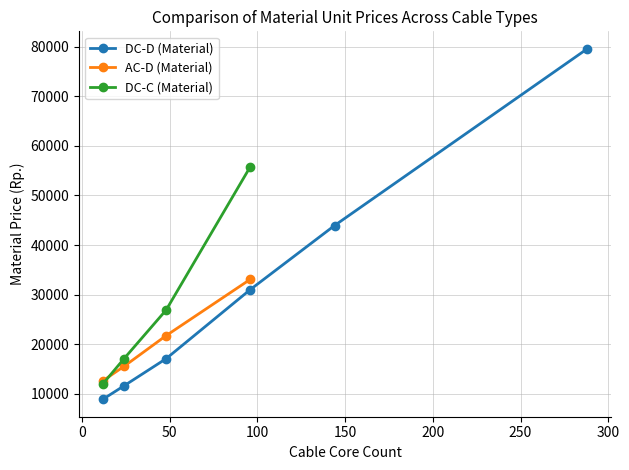

True or false: DC-D (Material) has more than 2 points higher than both neighbors.

False